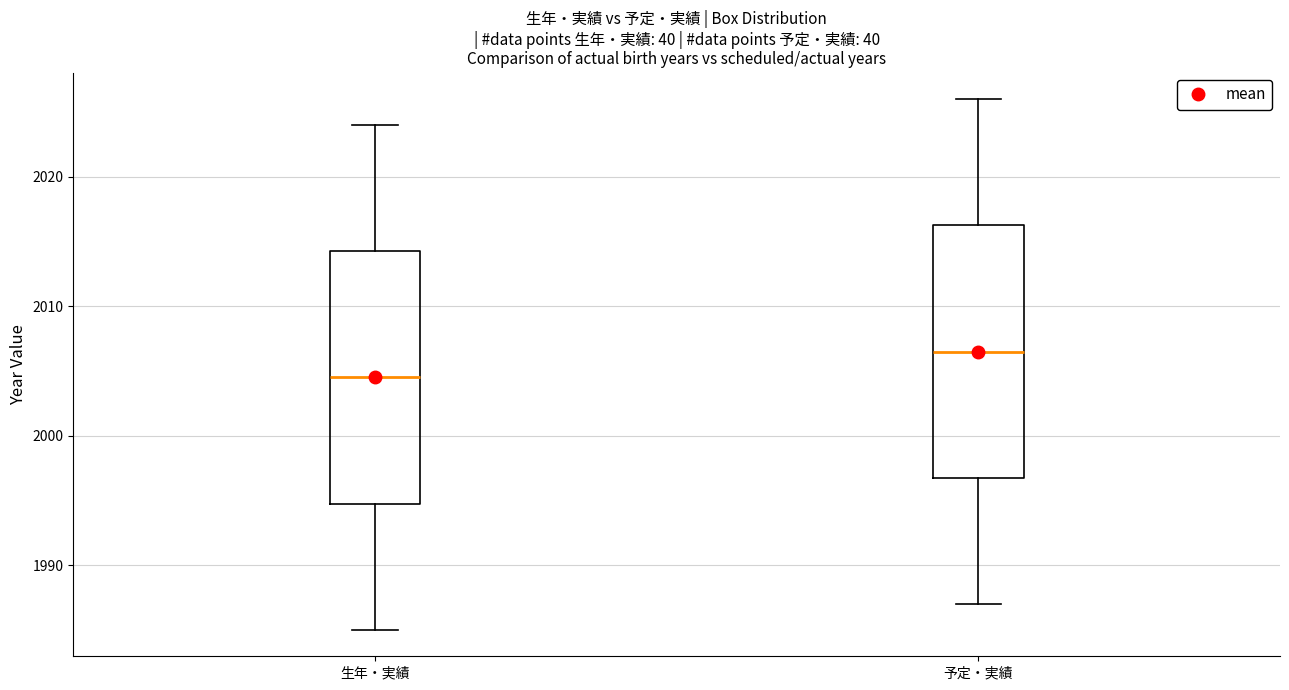

Which box has the highest median line?

予定・実績